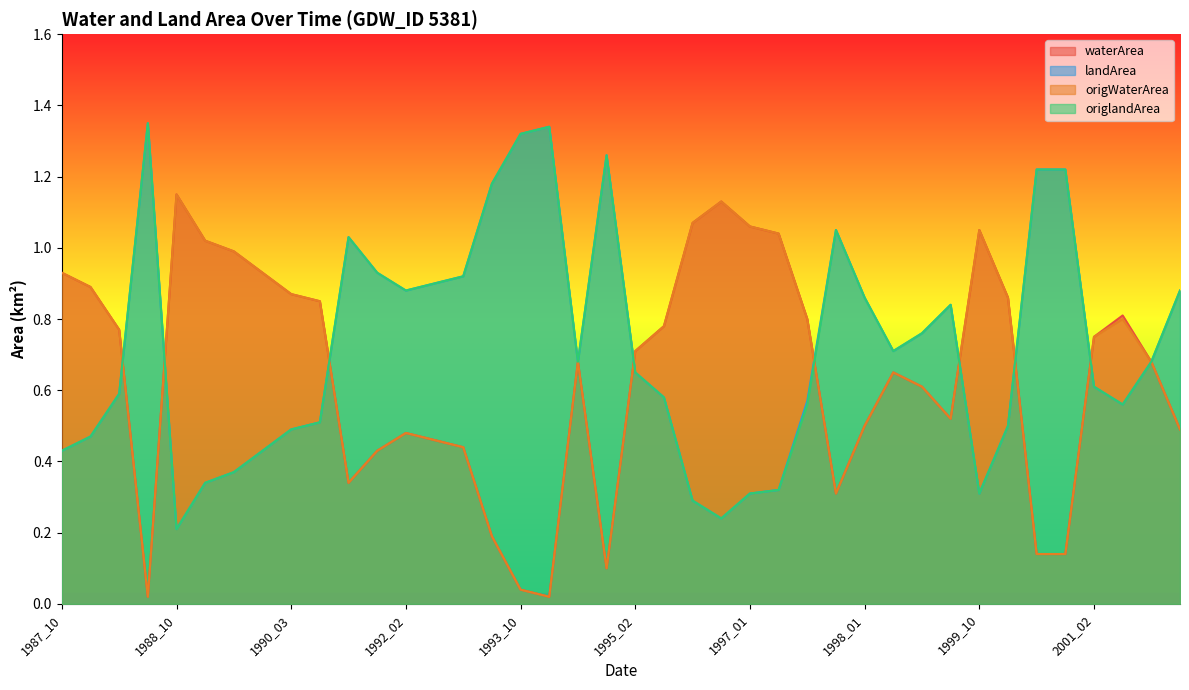

What is the highest value of the landArea series?

1.4